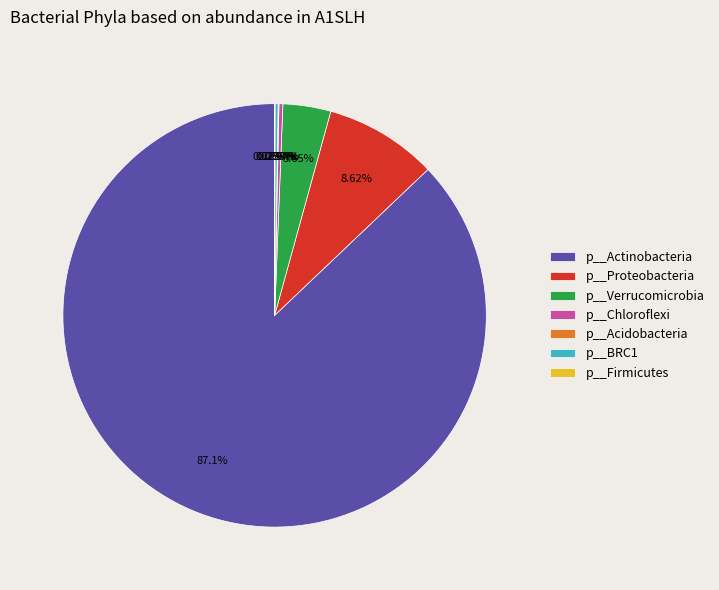

Is p__Actinobacteria the majority of the pie?

Yes